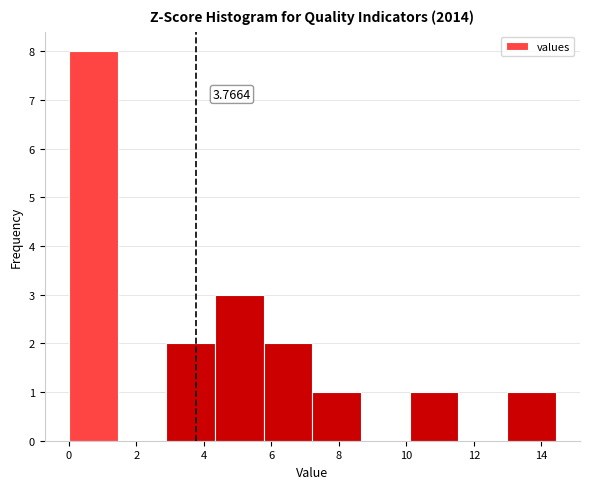

Which range on the x-axis has the tallest bar?

0.0 to 1.4